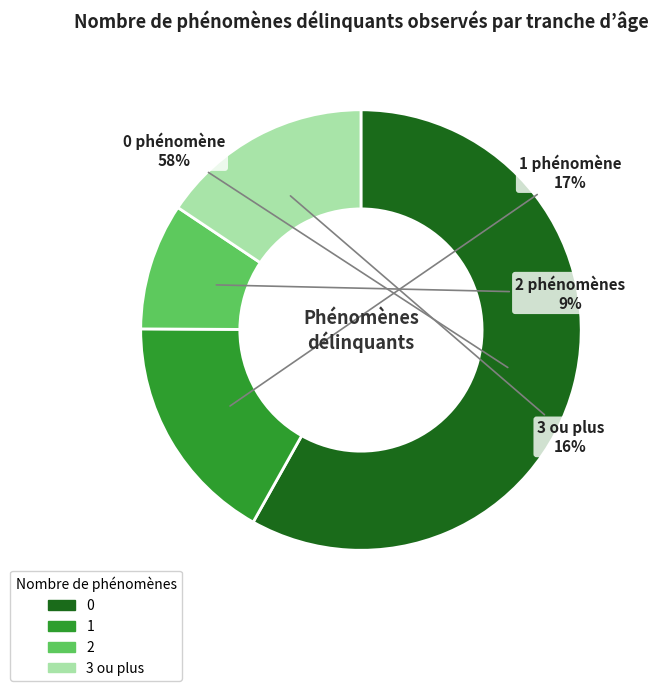

To the nearest percent, what is the average slice percentage?

25%